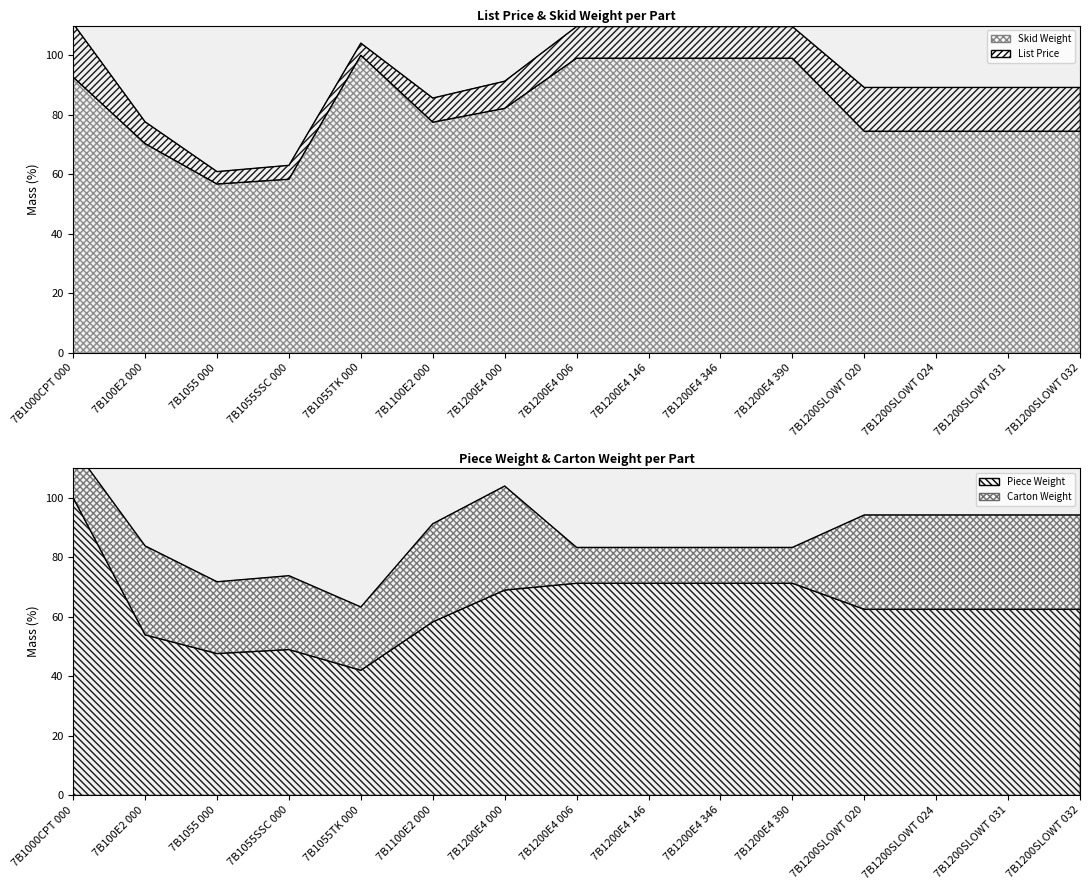

At which label does Piece Weight reach its peak?

7B1000CPT 000